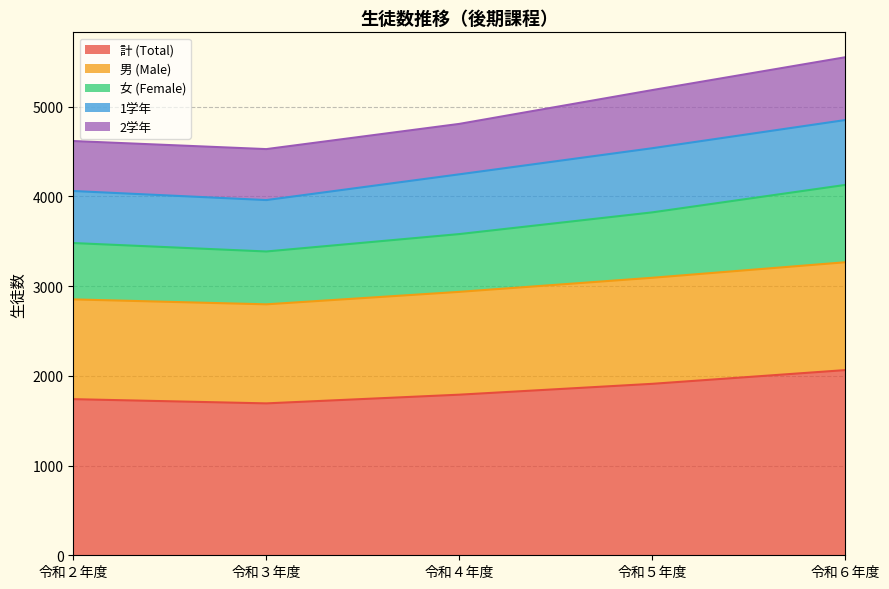

True or false: 男 (Male) and 計 (Total) intersect in this chart.

False